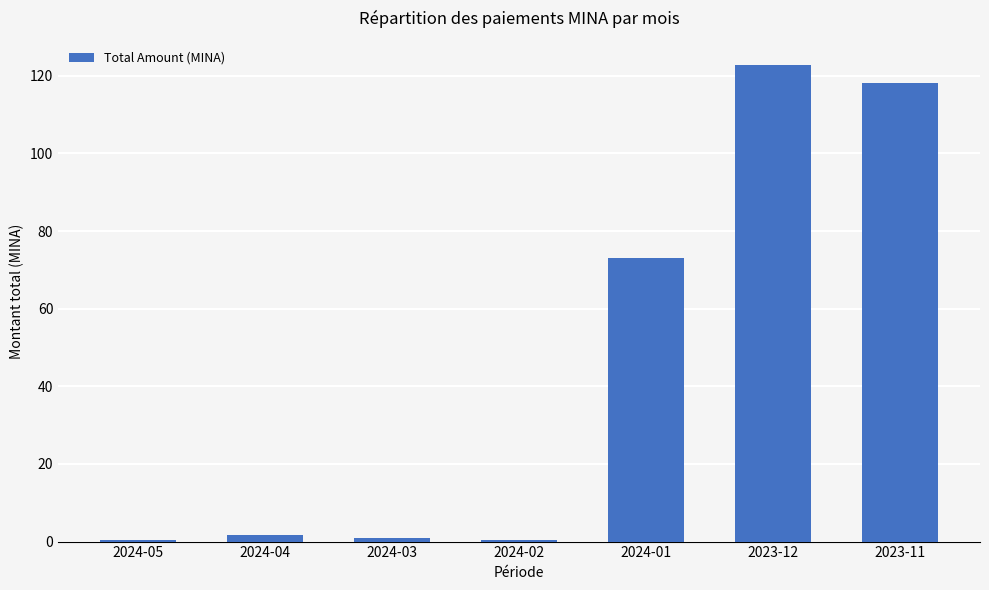

What is the change in value from 2024-01 to 2023-11?

+45.1